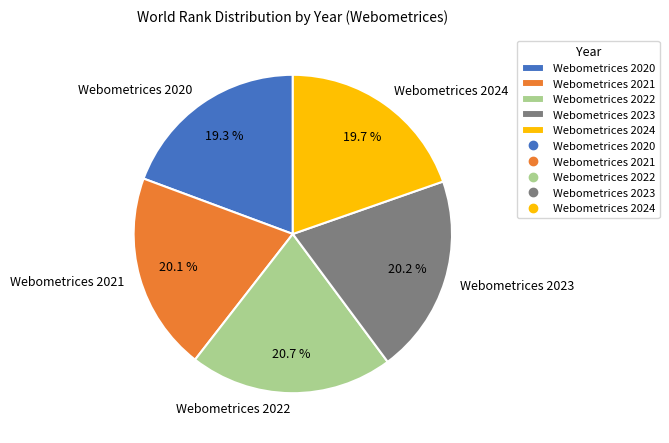

Does Webometrices 2023 account for over 50% of the chart?

No